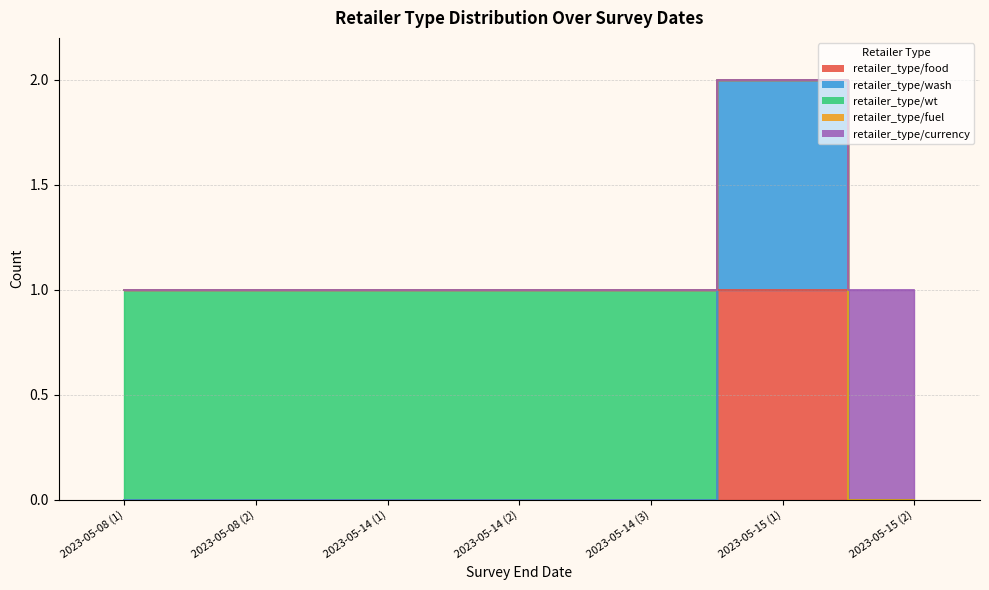

Between 2023-05-14 (1) and 2023-05-15 (1), which series saw the biggest shift?

retailer_type/food